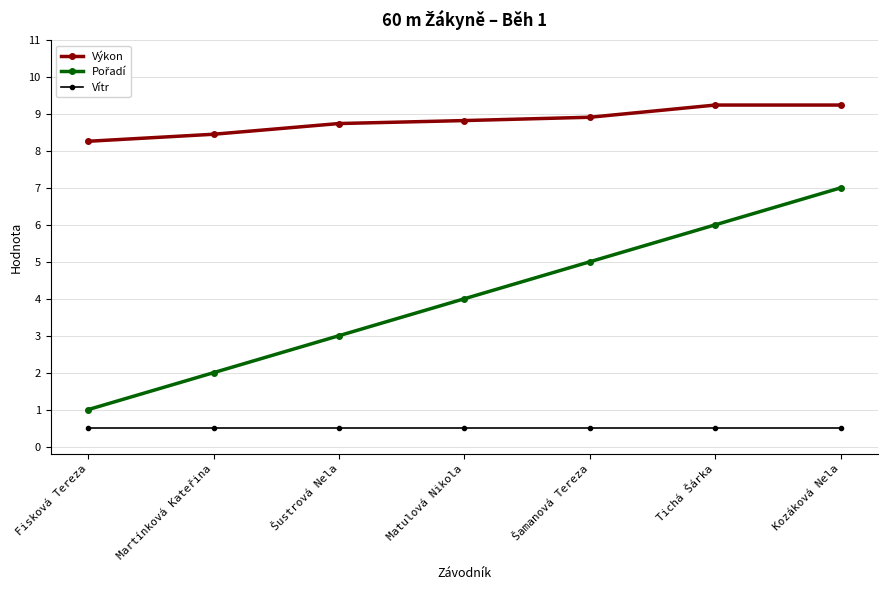

What is the approximate value of Vítr at Fisková Tereza?

0.5